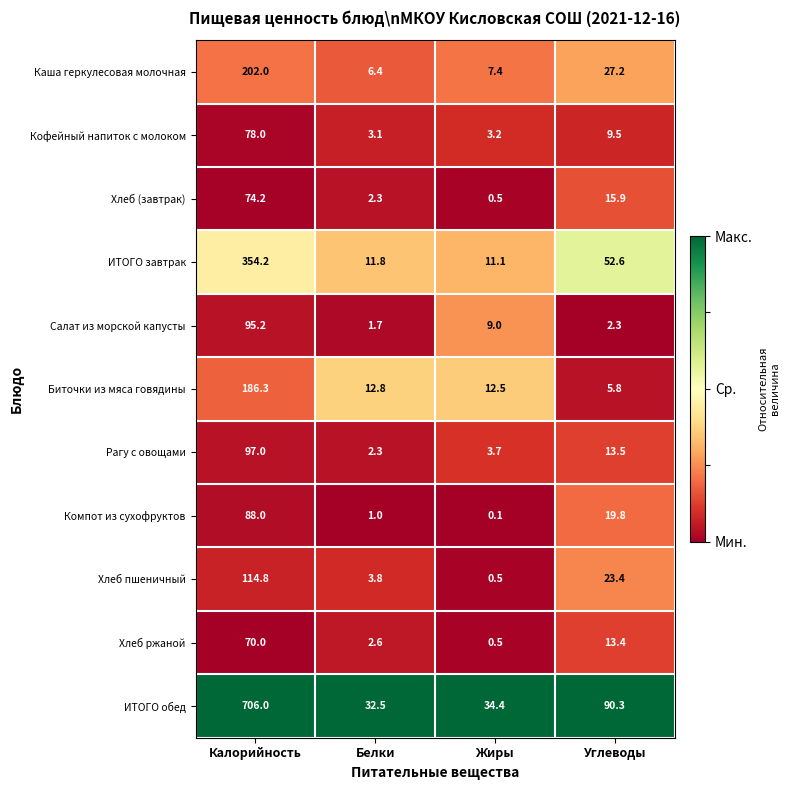

What is the sum of all Кофейный напиток с молоком values?

93.8